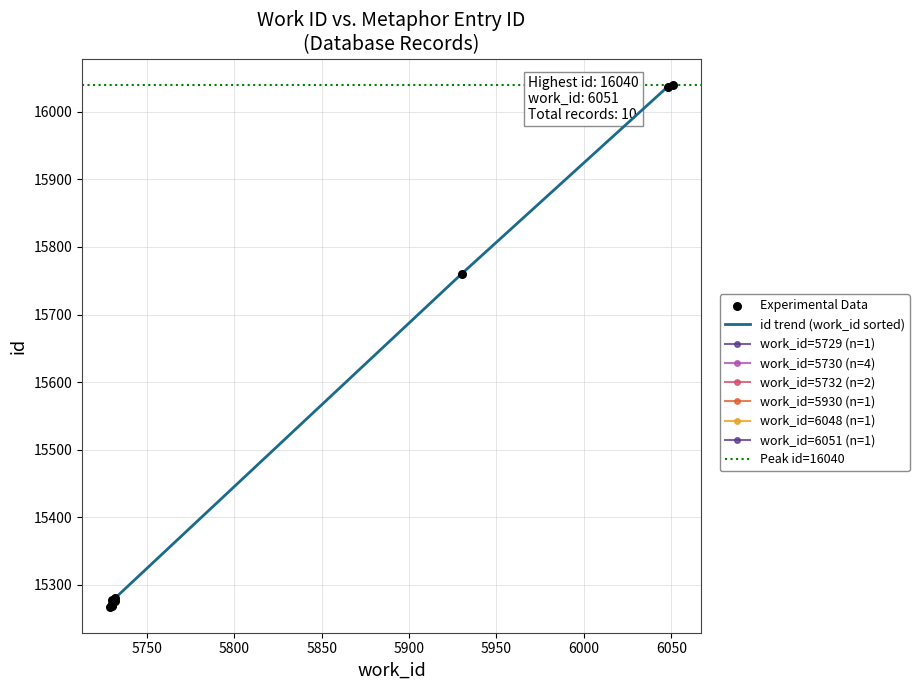

What is the ratio of the value at 5729 to the value at 5730?

1.0